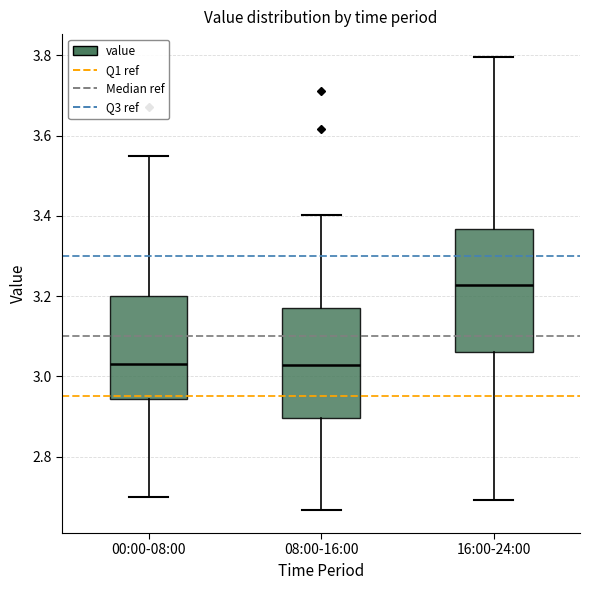

Comparing the boxes themselves (not the whiskers), which one is the tallest?

16:00-24:00